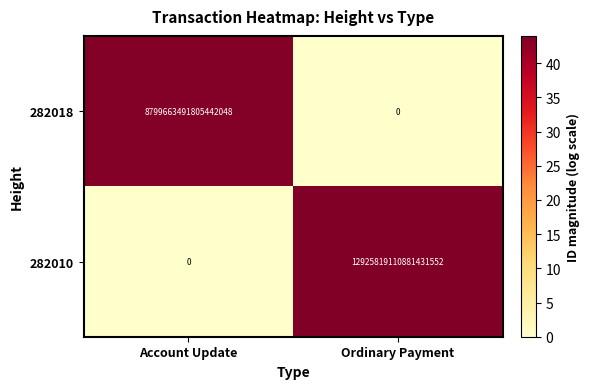

Which series changed the most between Account Update and Ordinary Payment?

282010